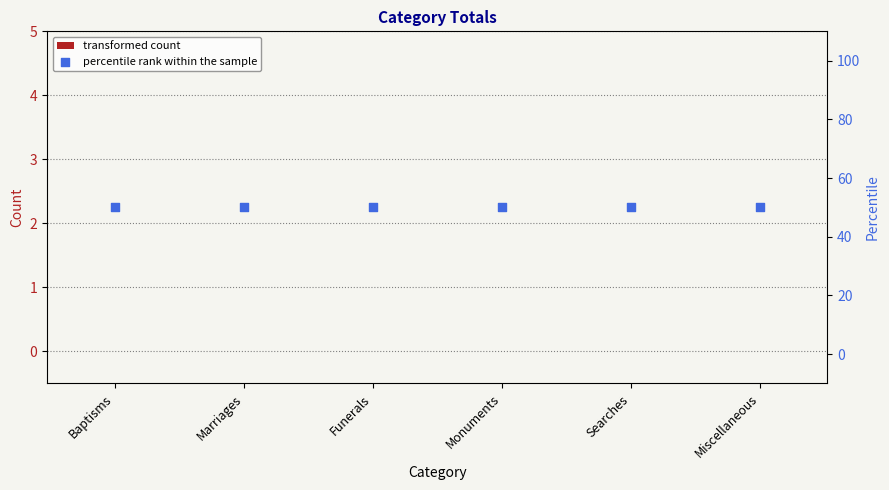

Which series has the largest total across all categories?

percentile rank within the sample